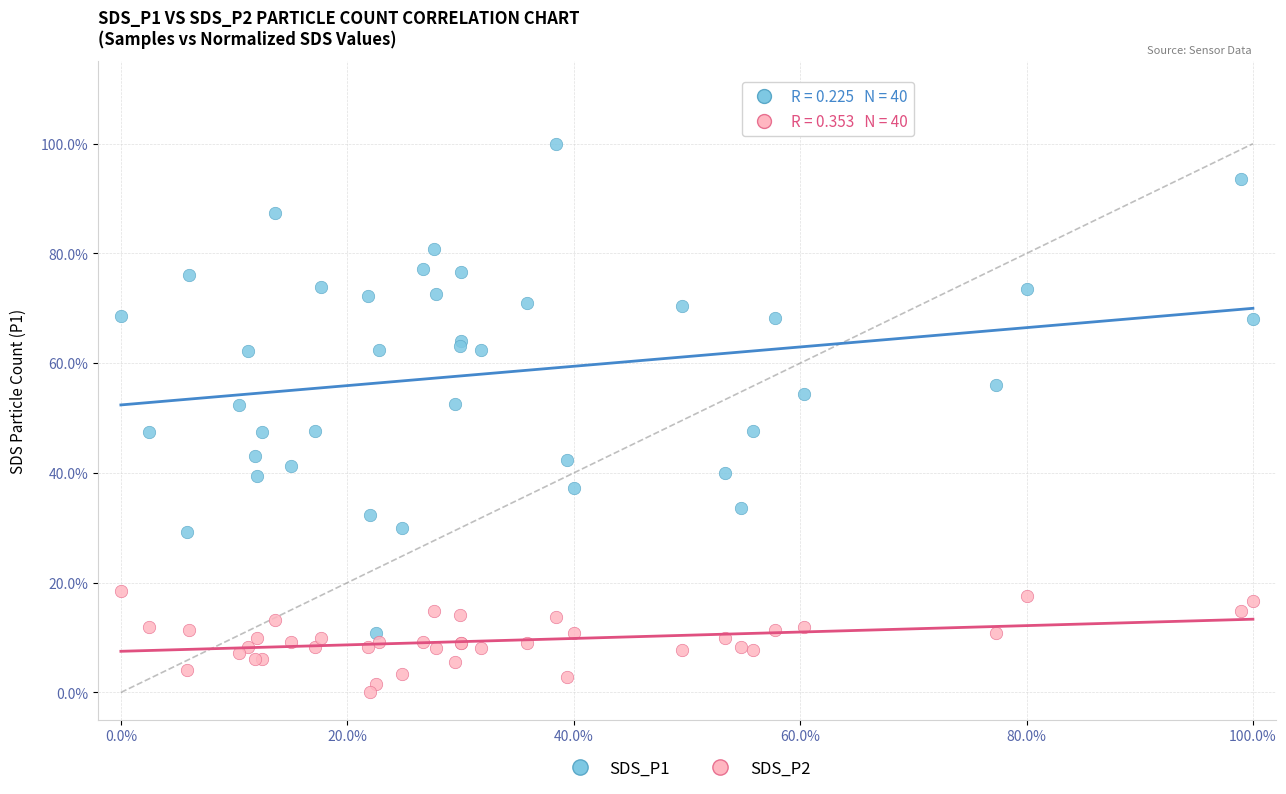

What are all the series names shown in the legend?

SDS_P1, SDS_P2